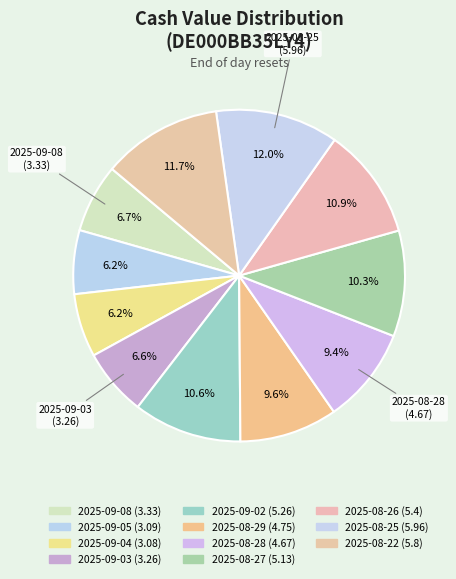

Rank the categories by value from lowest to highest.

2025-09-04, 2025-09-05, 2025-09-03, 2025-09-08, 2025-08-28, 2025-08-29, 2025-08-27, 2025-09-02, 2025-08-26, 2025-08-22, 2025-08-25